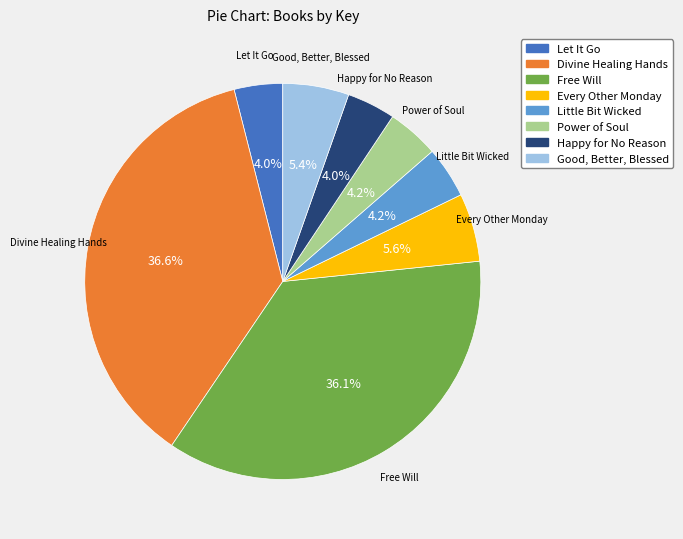

What is the ratio of the value at Good, Better, Blessed to the value at Let It Go?

1.4